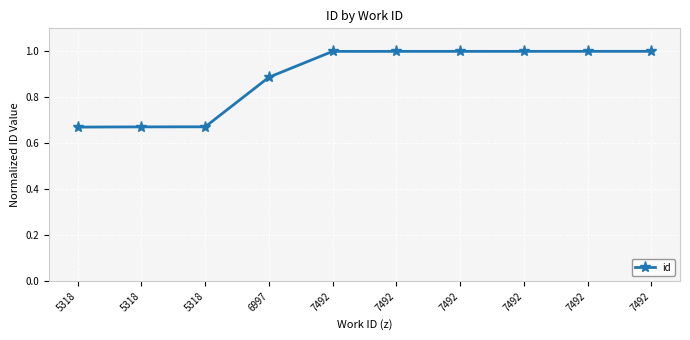

How many categories are shown in the chart?

10